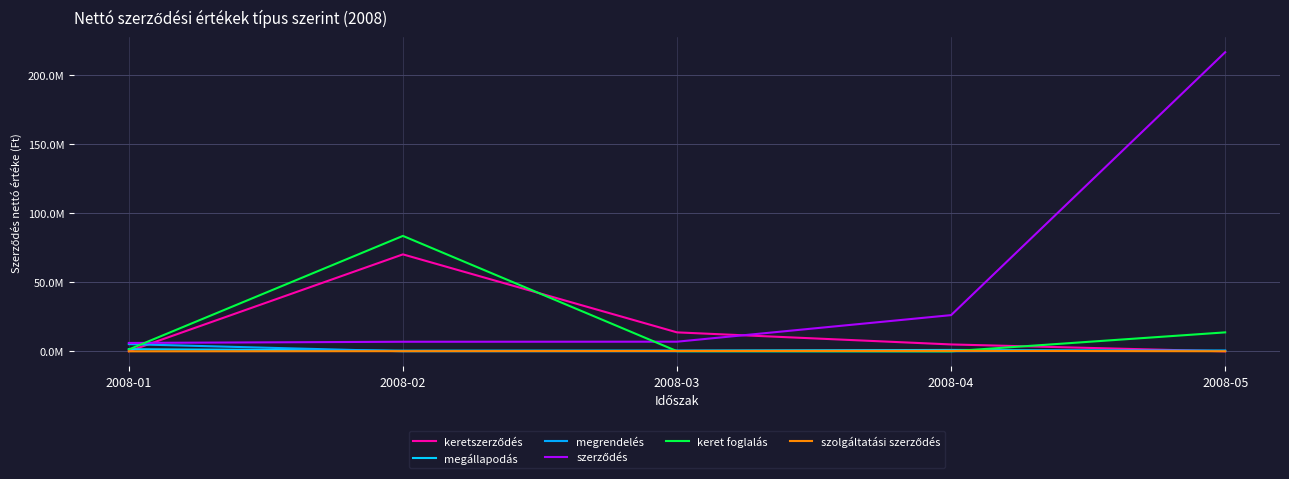

What is the difference between the second highest and second lowest values in the megállapodás series?

511171